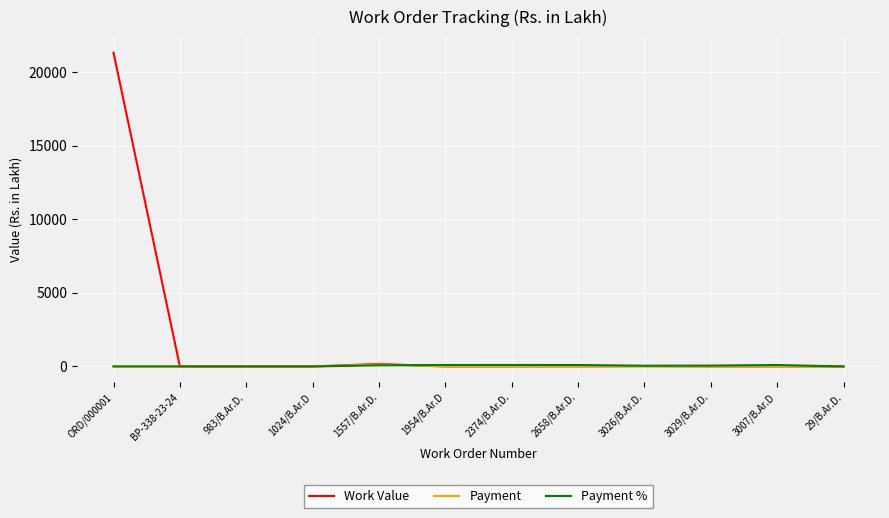

Which series has the largest total across all categories?

Work Value